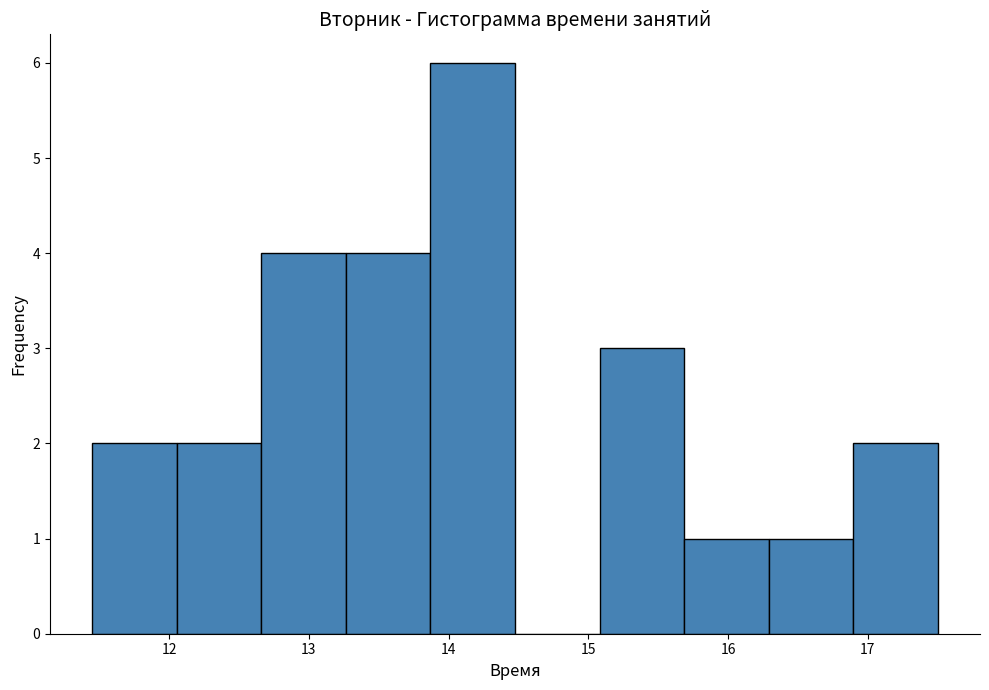

How tall is the bar that spans 11.5 to 12.1 on the x-axis? Neither the bar edges nor the heights are printed on the chart, so give them approximately, as read against the axes.

2